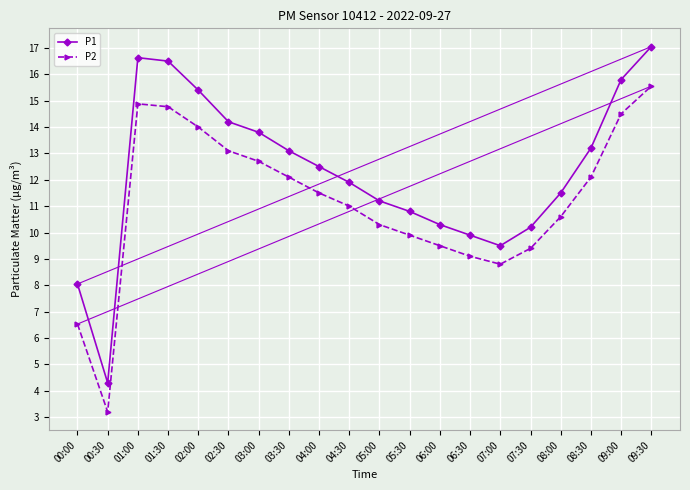

Is it true that P2 equals 20.7 at 08:30?

False